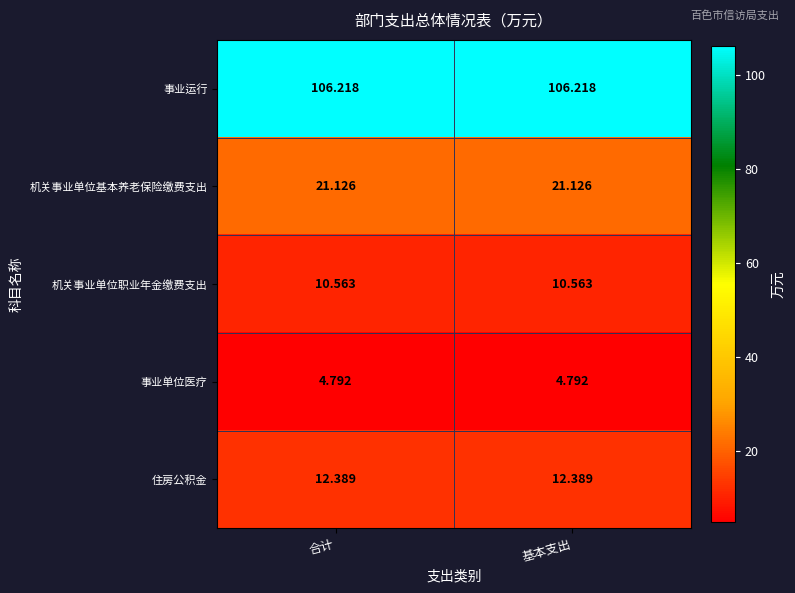

What is the maximum value shown in the chart?

106.2